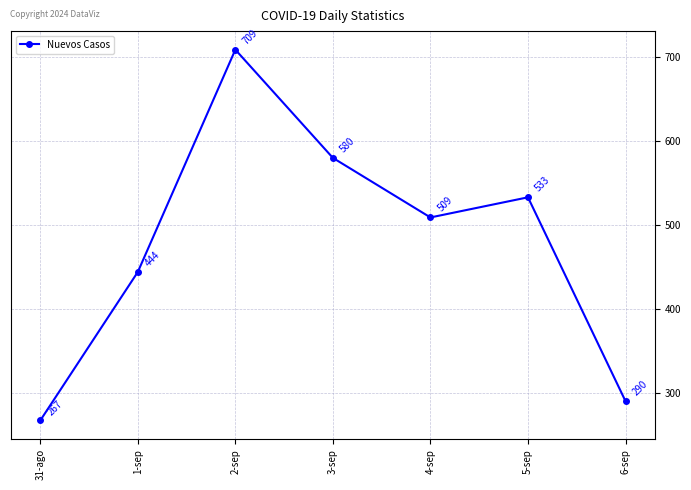

What is the label of the 3rd point from the right?

4-sep